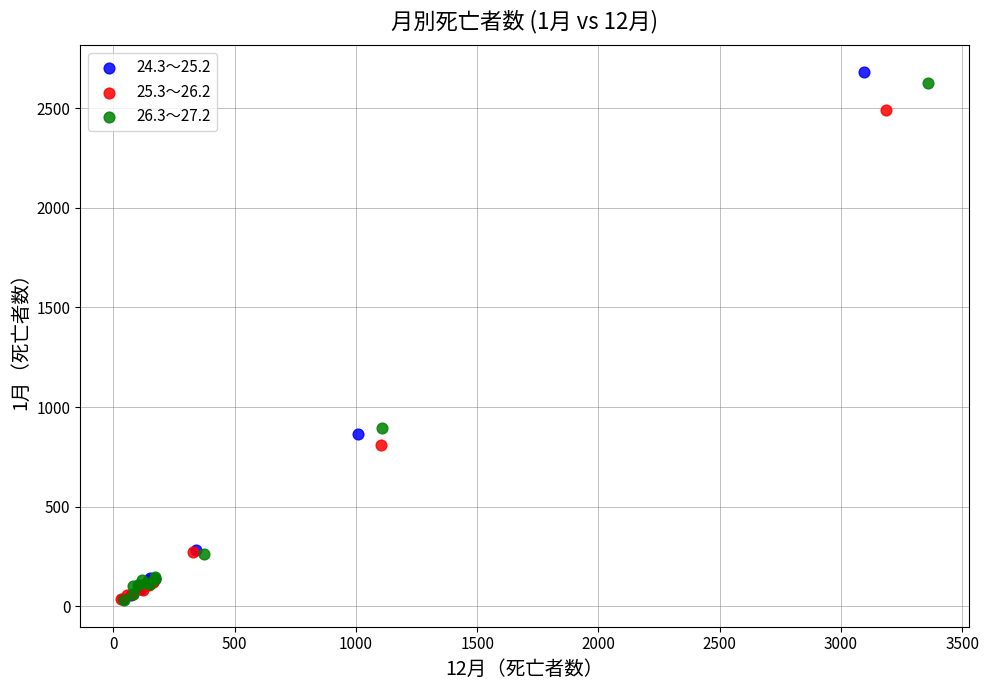

Which series has the widest spread of Y values?

24.3～25.2